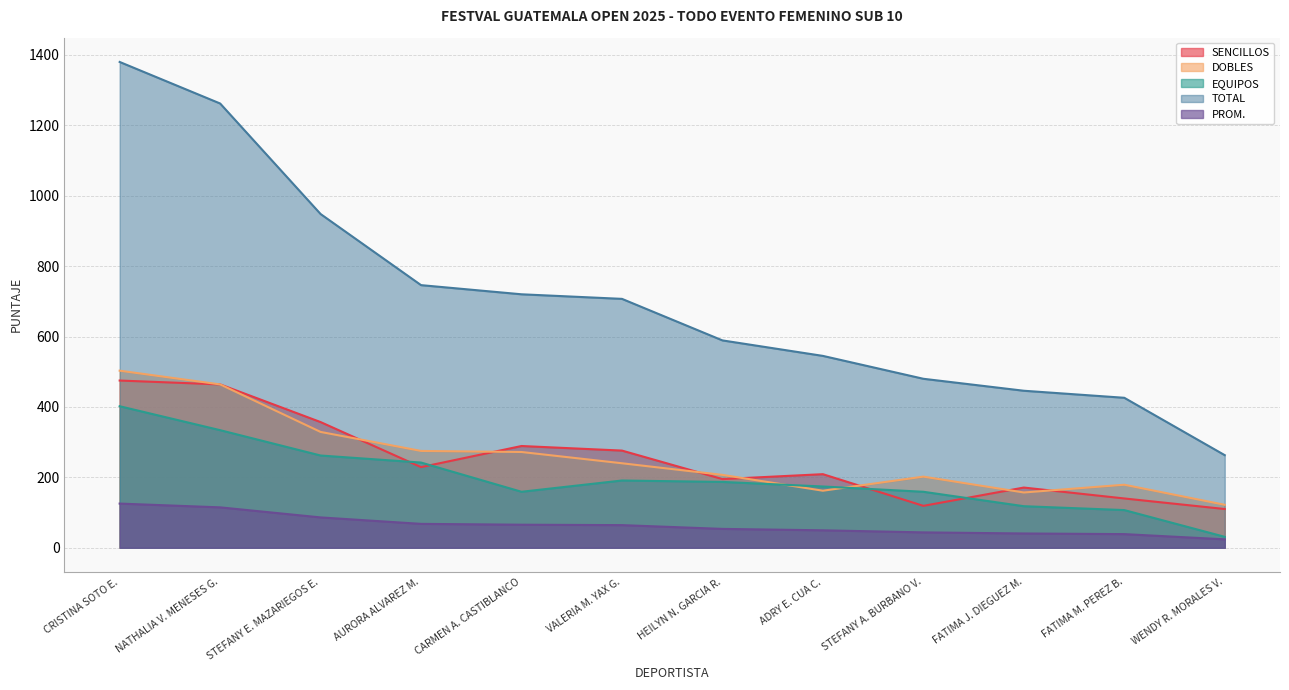

At how many categories does at least one series exceed 163?

12